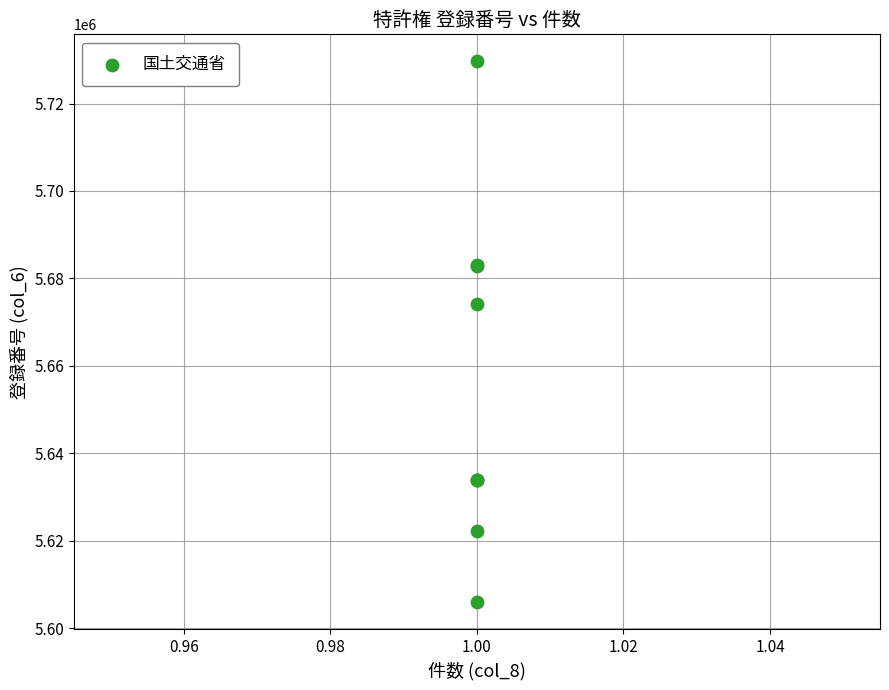

What Y value in the scatter plot is closest to 5667797?

5674146